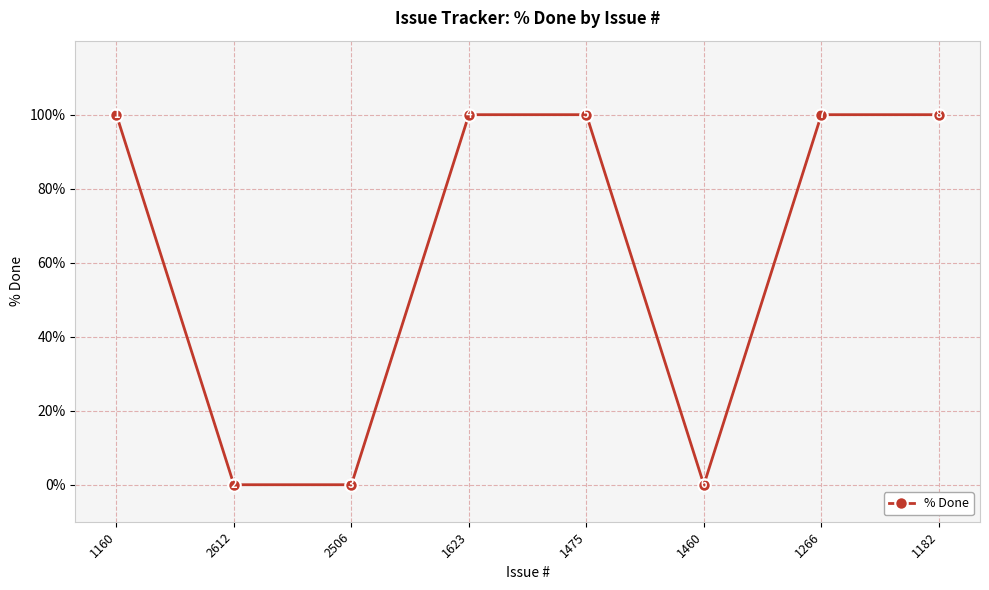

What position from the left is 1460?

6